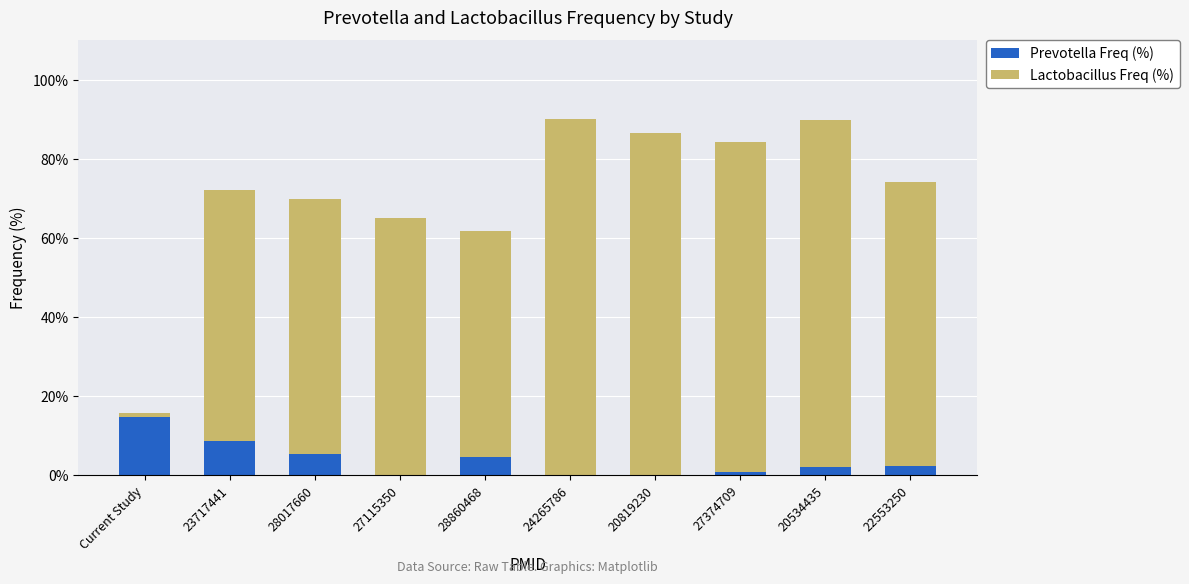

What is the total value across all series at 22553250?

74.1